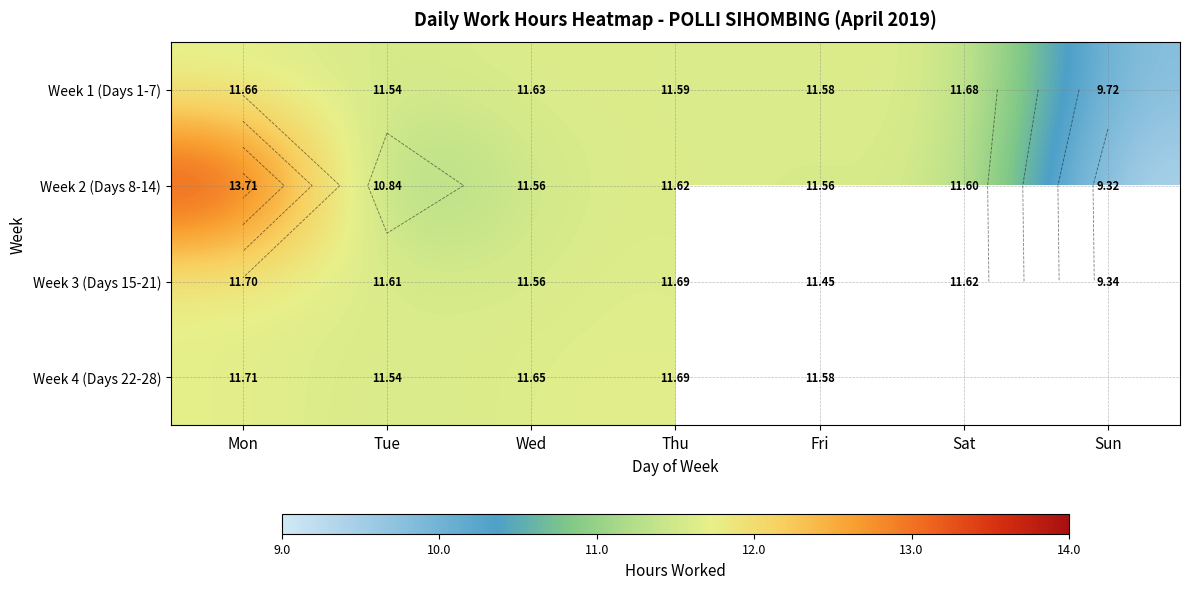

At which category is the sum across all series the highest?

Mon